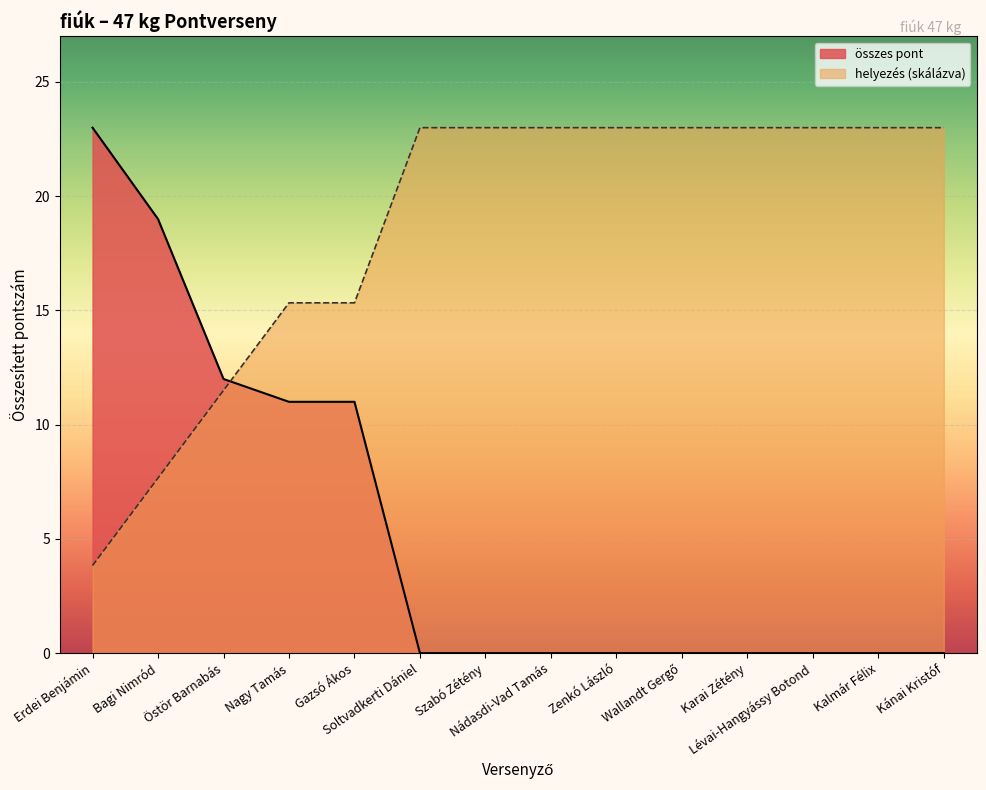

Is it true that összes pont equals 10.0 at Zenkó László?

False